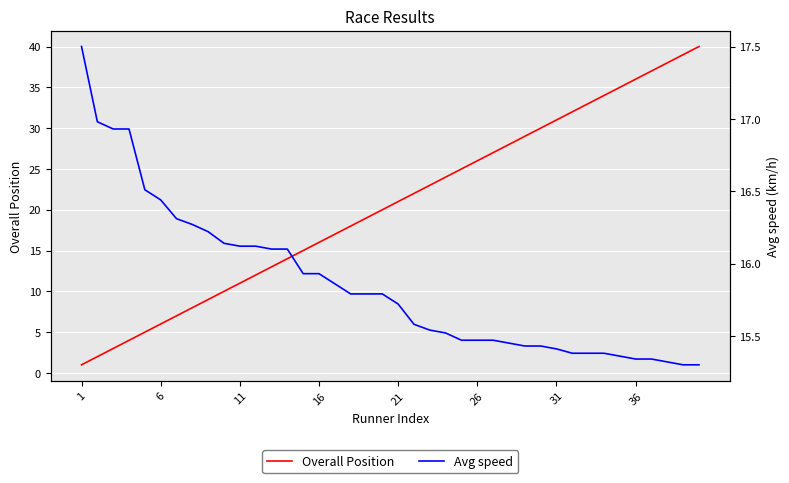

The Overall Position series shows 57 at 36. True or false?

False